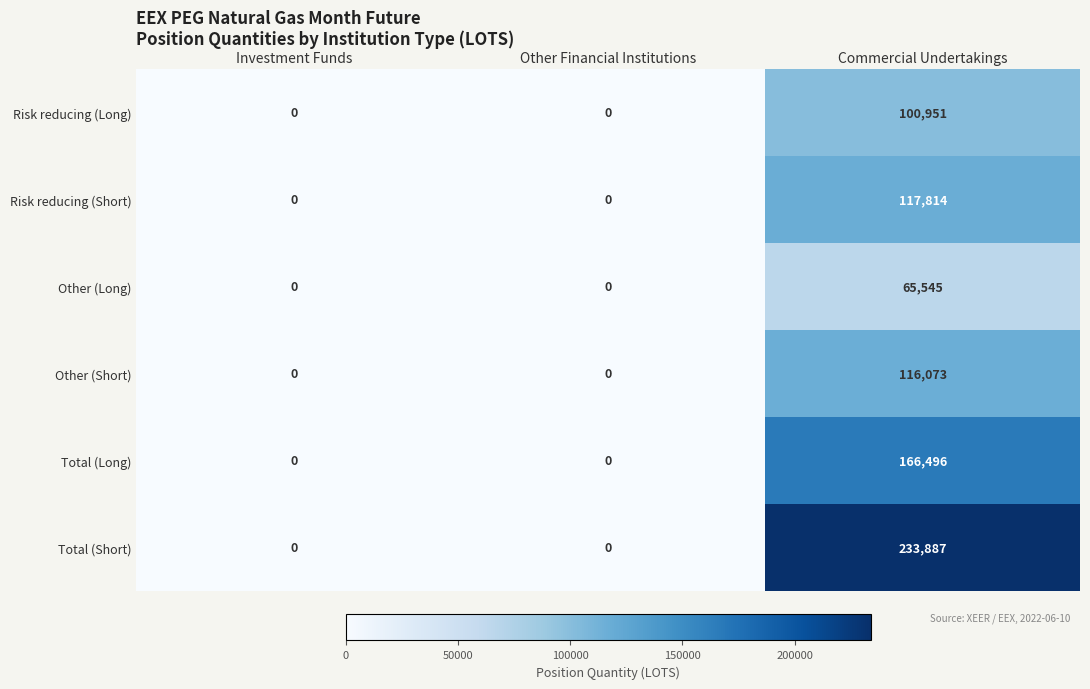

What is the difference between the maximum and second lowest values in the Risk reducing (Long) series?

100951